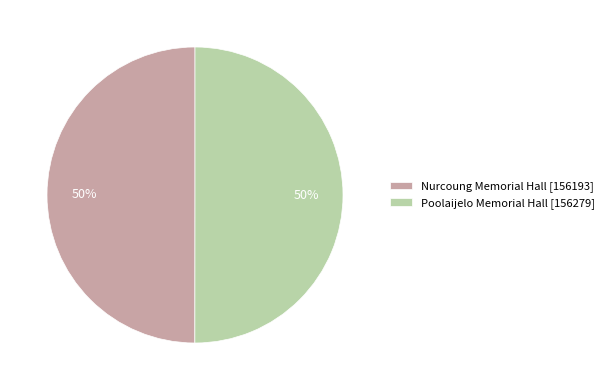

Is it true that Nurcoung Memorial Hall is 36% of the pie?

False